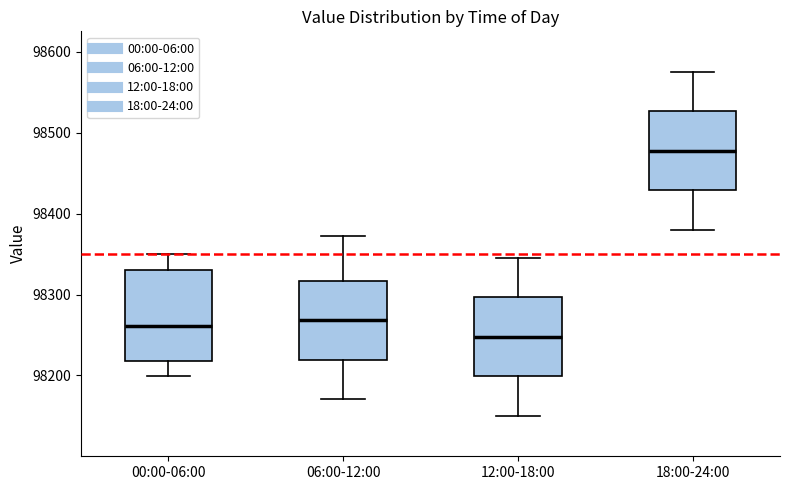

Which box is the tallest, from its lower edge to its upper edge?

00:00-06:00